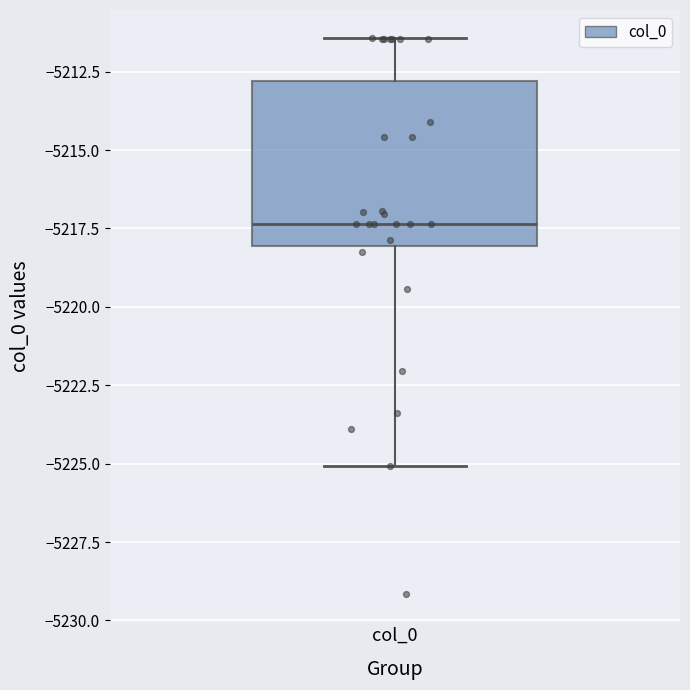

Transcribe this box plot: give where the median line is, the range the box spans, and where the two whiskers end, as read against the y-axis. The values are not printed on the chart, so give them approximately, as read against the axis.

median -5217.5, box -5218.0 to -5213.0, whiskers -5225.0 to -5211.5